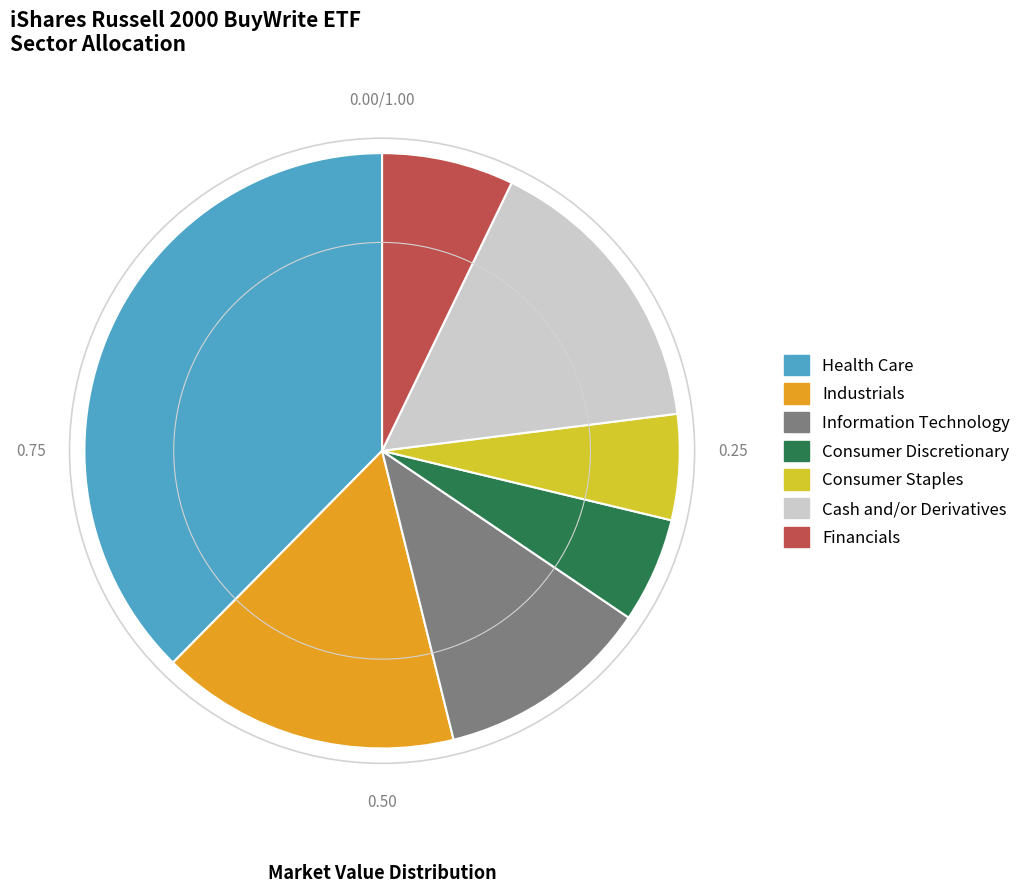

Combined, do Cash and/or Derivatives and Health Care account for over 50%?

Yes